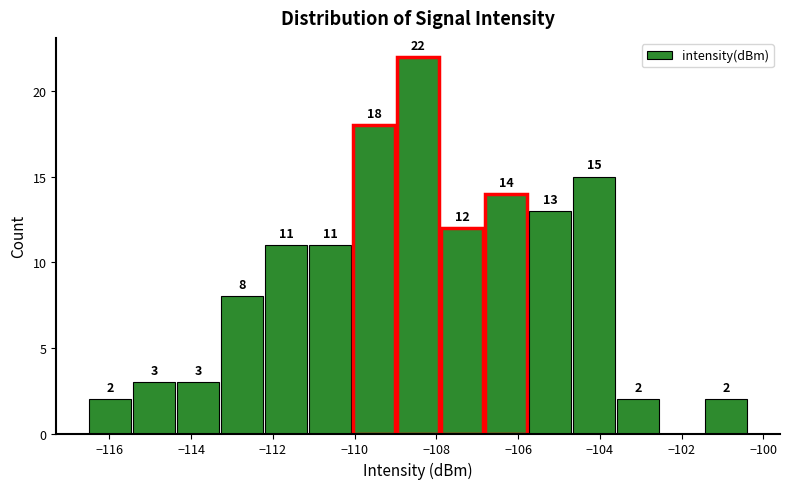

Over which range of the x-axis is the bar tallest?

-109.0 to -107.8